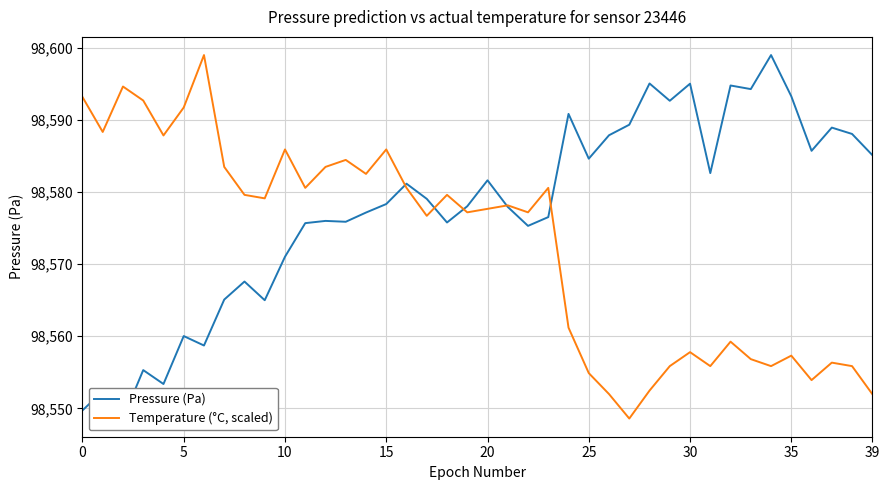

What is the lowest value of the Temperature (°C, scaled) series?

98548.6